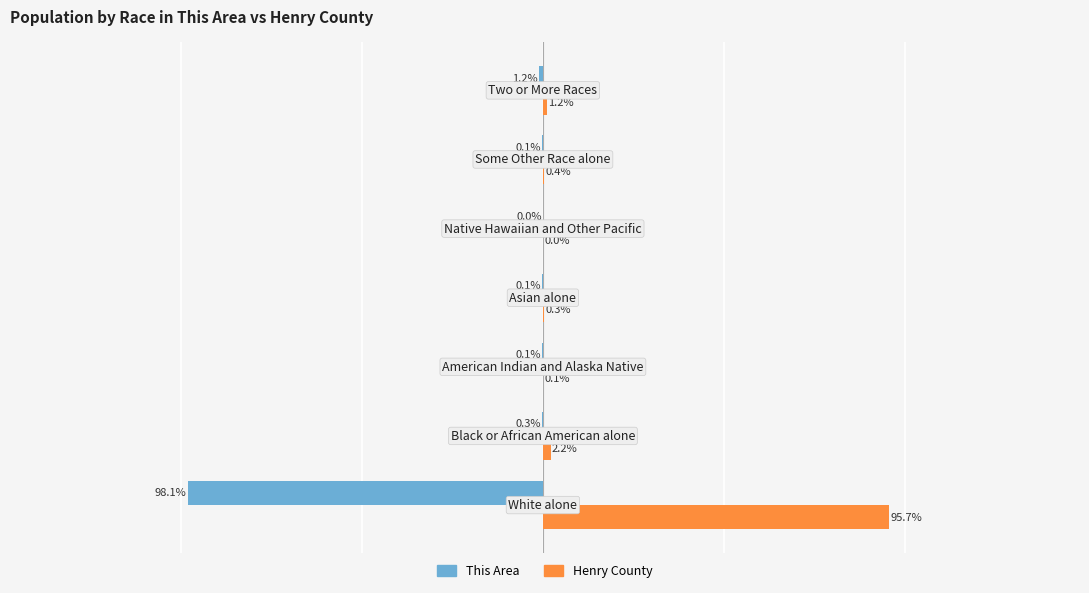

Which series has the largest total across all categories?

Henry County